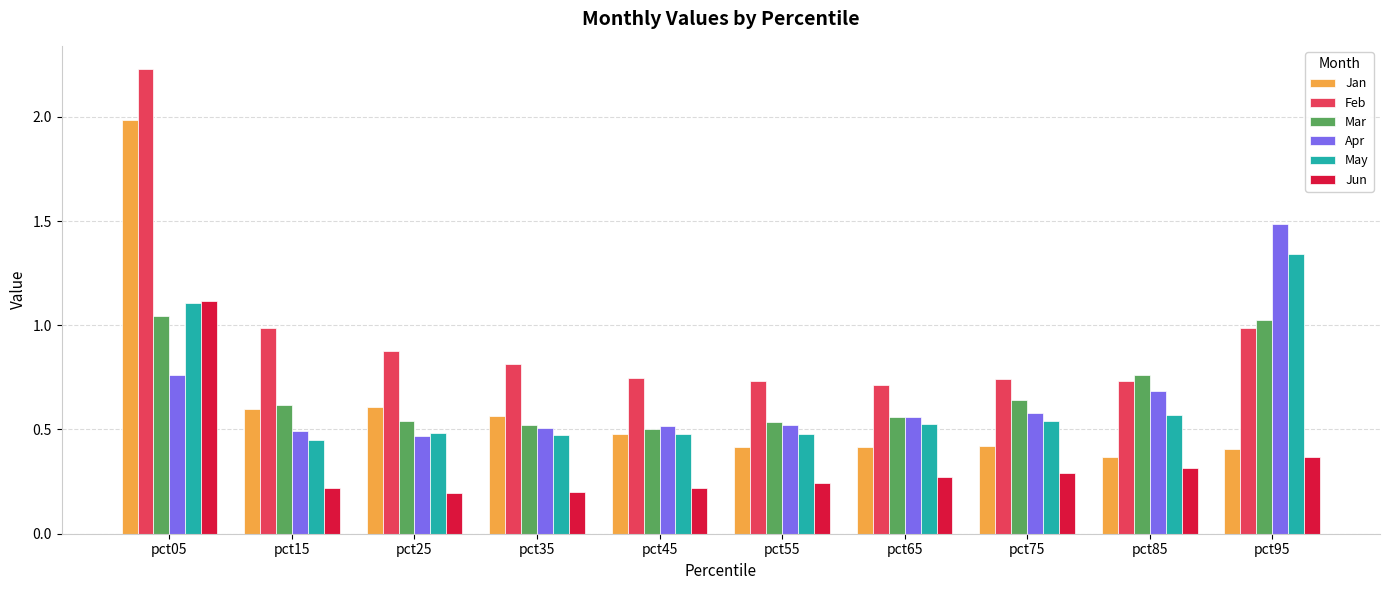

Which series has the largest total across all categories?

Feb